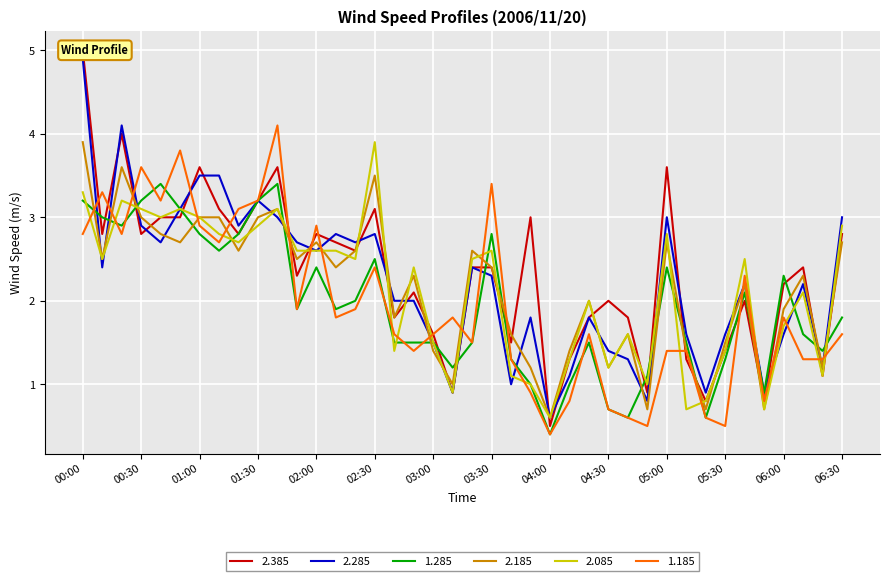

What is the greatest value displayed?

5.0